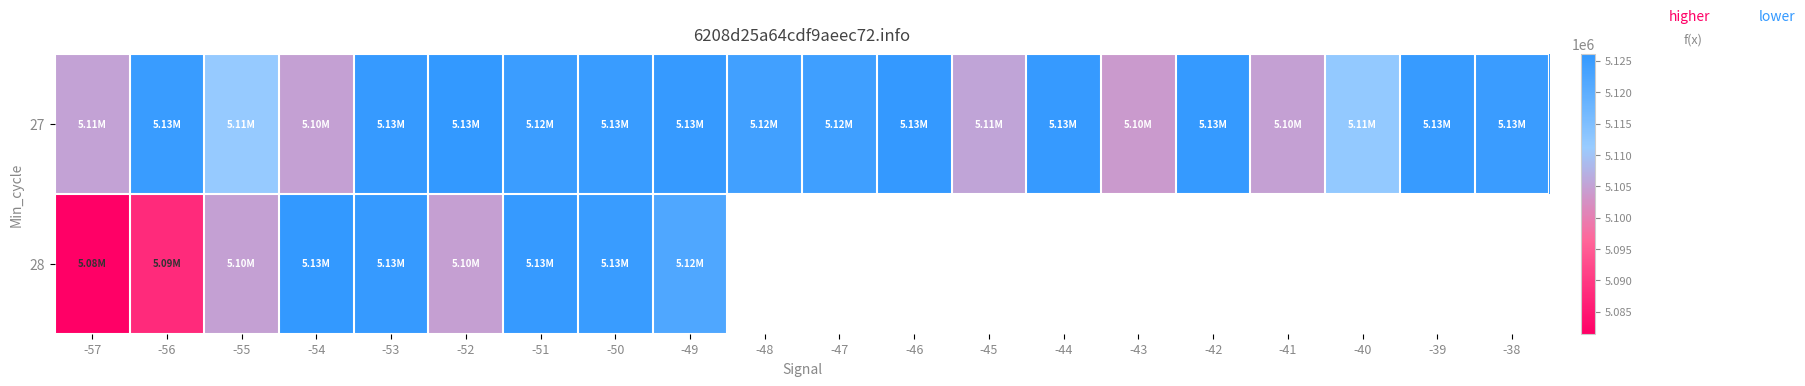

What is the total value across all series at -53?

10251063.0